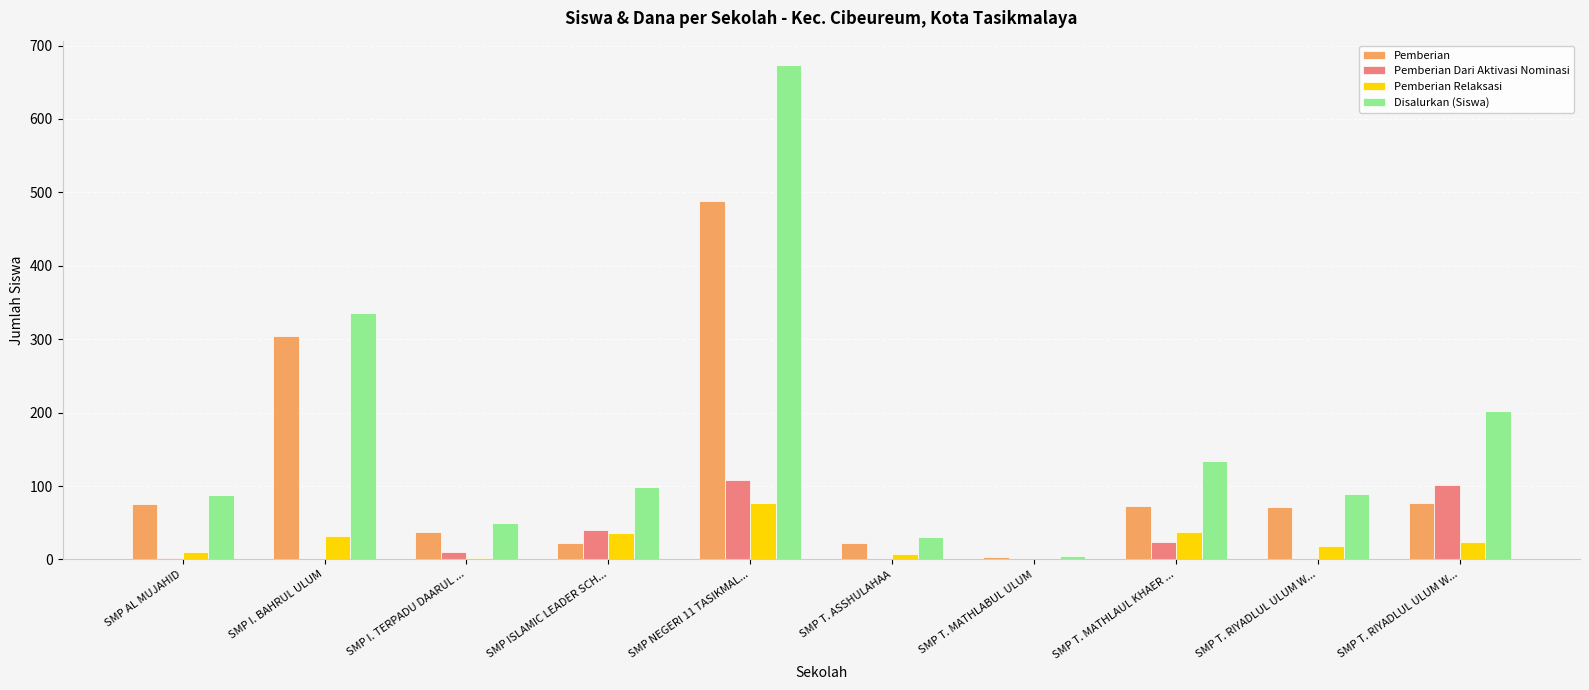

What is the highest value of the Pemberian Relaksasi series?

77